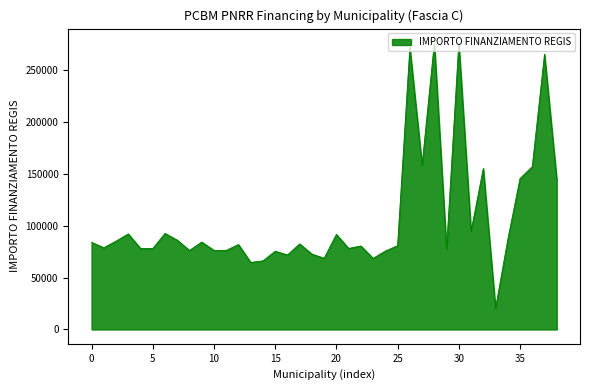

What is the minimum value shown in the chart?

20440.3